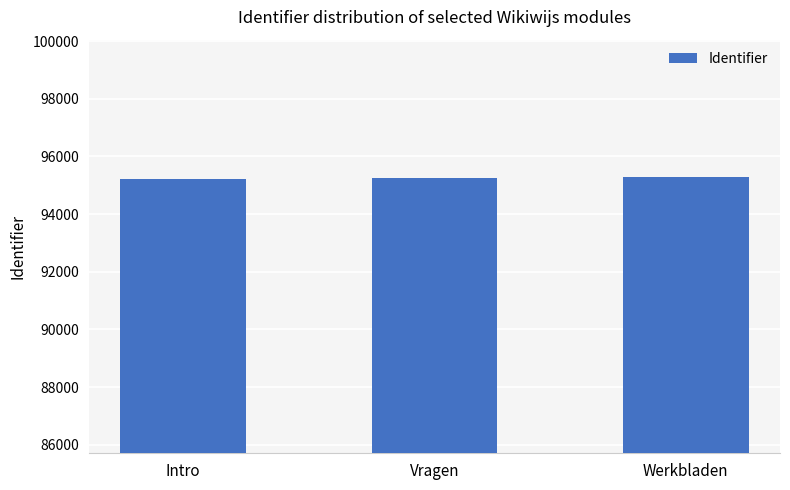

True or false: the data shows 95231 at Intro.

True